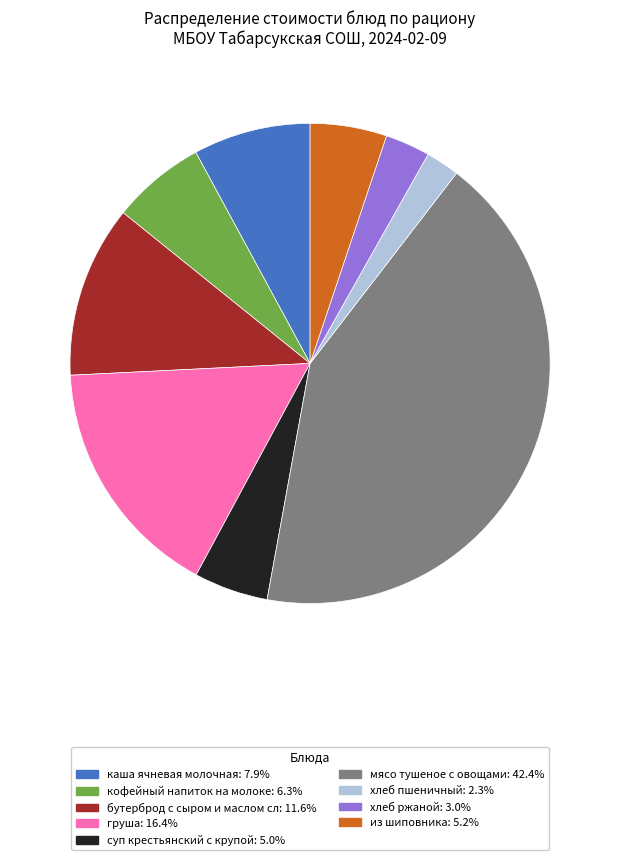

Do хлеб ржаной: 3.0% and хлеб пшеничный: 2.3% together represent more than half of the pie?

No